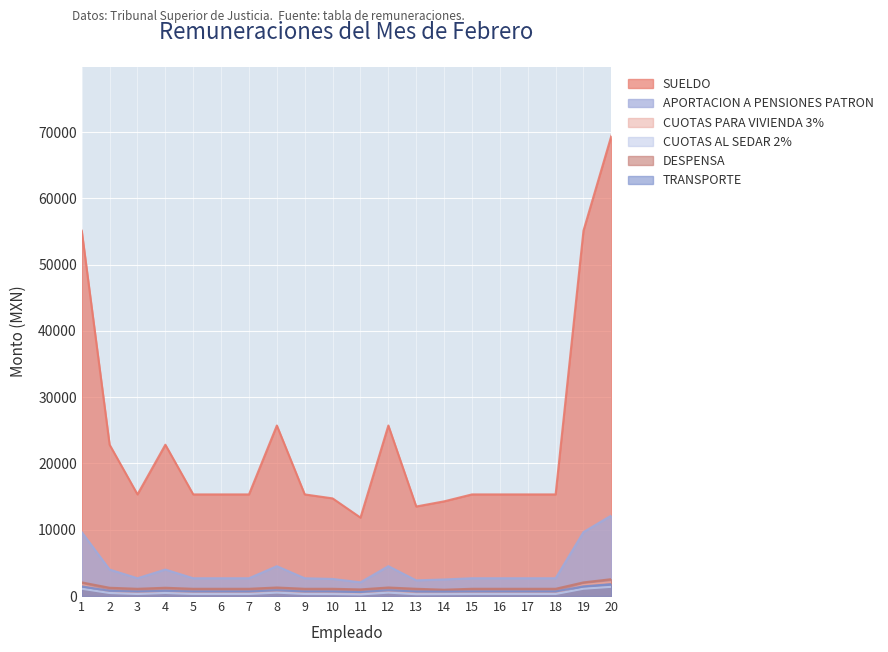

How many values in the CUOTAS PARA VIVIENDA 3% series are below 459?

4